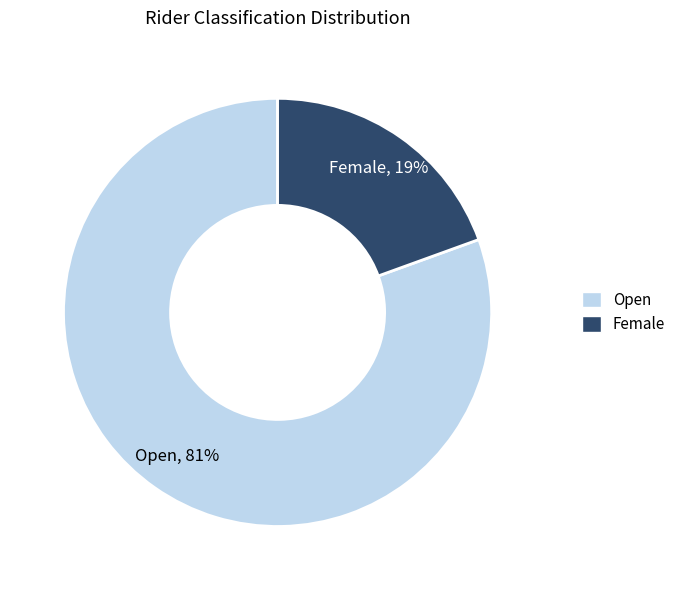

Count the number of slices in the pie.

2